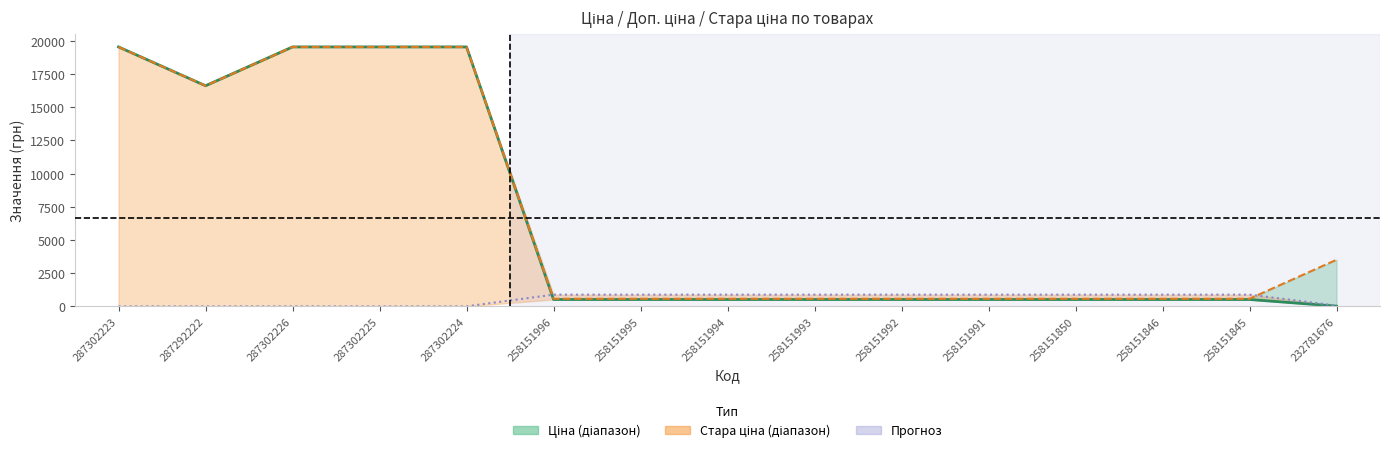

Which series ends up on top after the final intersection of Стара ціна and Ціна?

Стара ціна